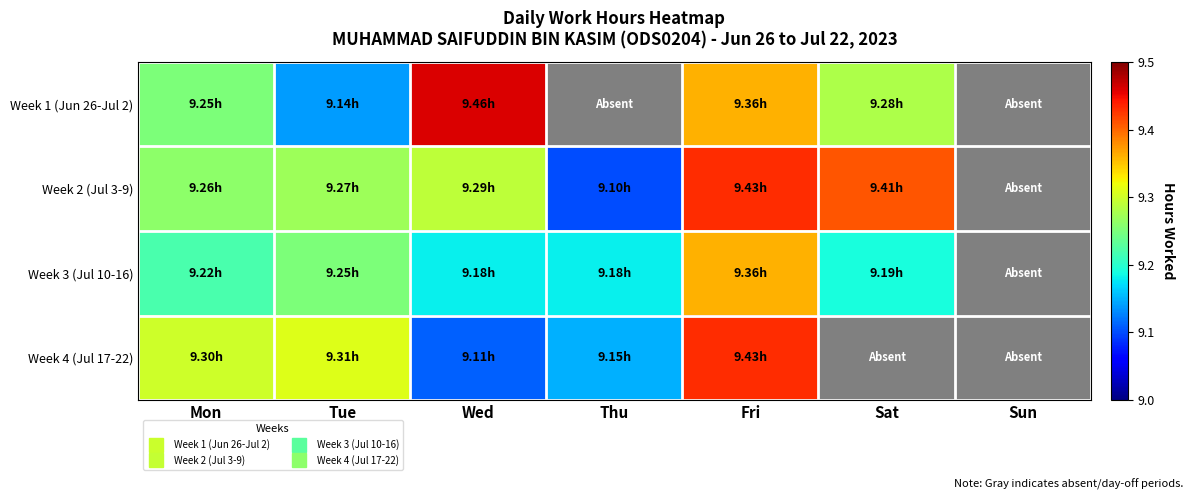

Is it true that Week 1 (Jun 26-Jul 2) equals 14.5 at Mon?

False